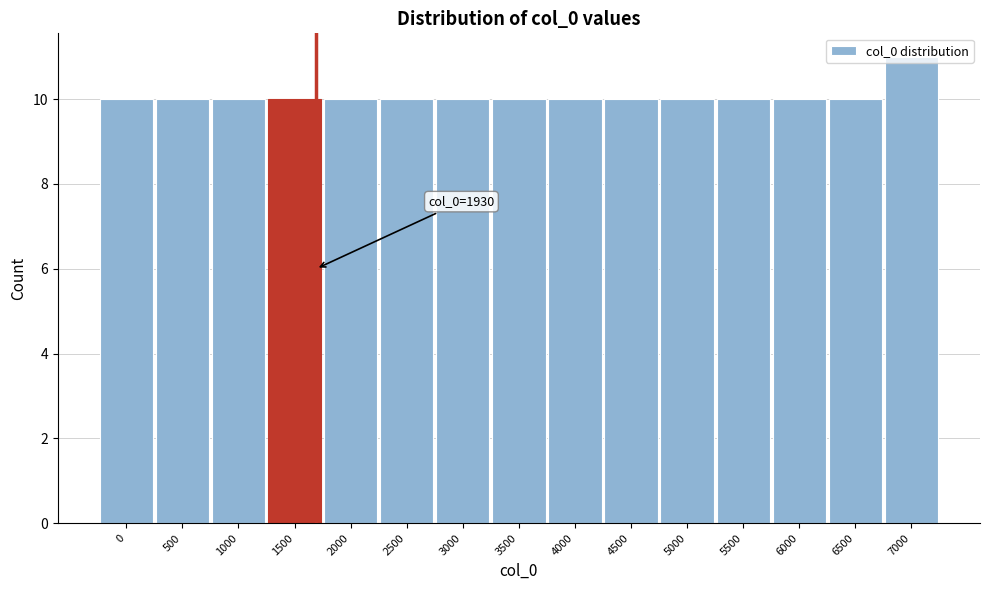

The value at 6500 is 7. True or false?

False